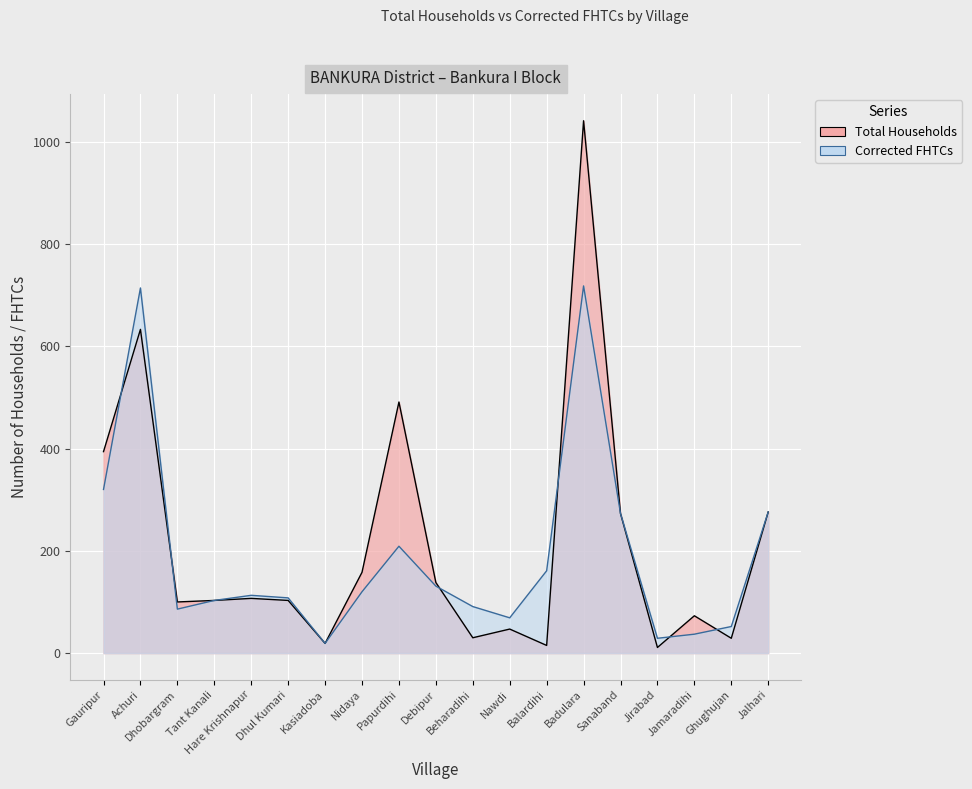

Rank the series by their average value, from highest to lowest.

Total Households, Corrected FHTCs